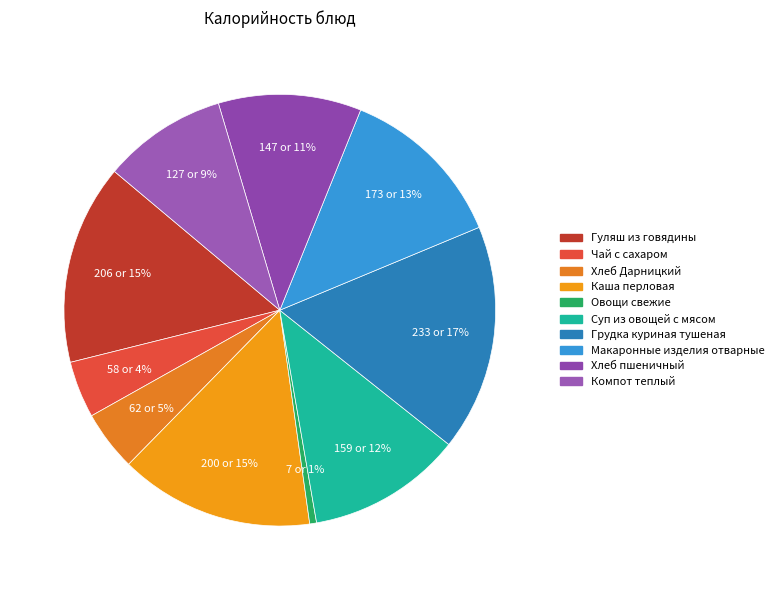

What is the total percentage of Хлеб пшеничный and Хлеб Дарницкий?

15.2%